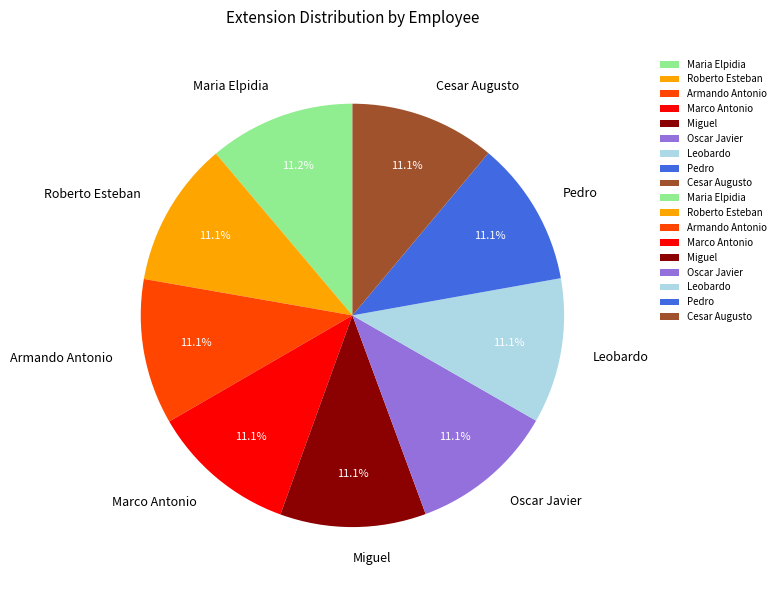

Is there any slice that represents more than half of the pie?

No